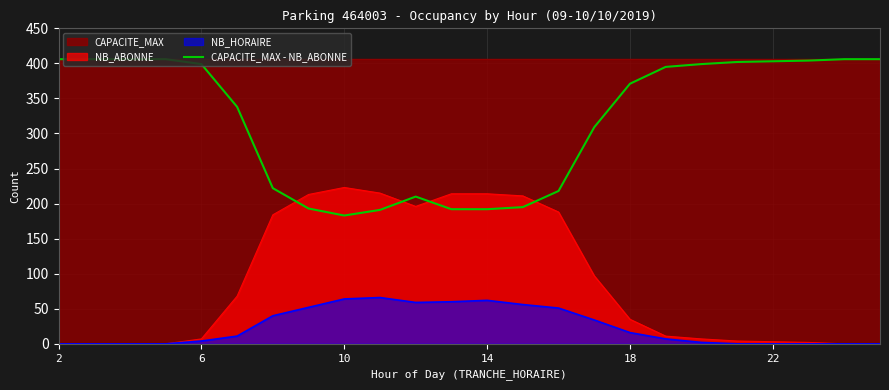

What is the minimum value for CAPACITE_MAX - NB_ABONNE?

183